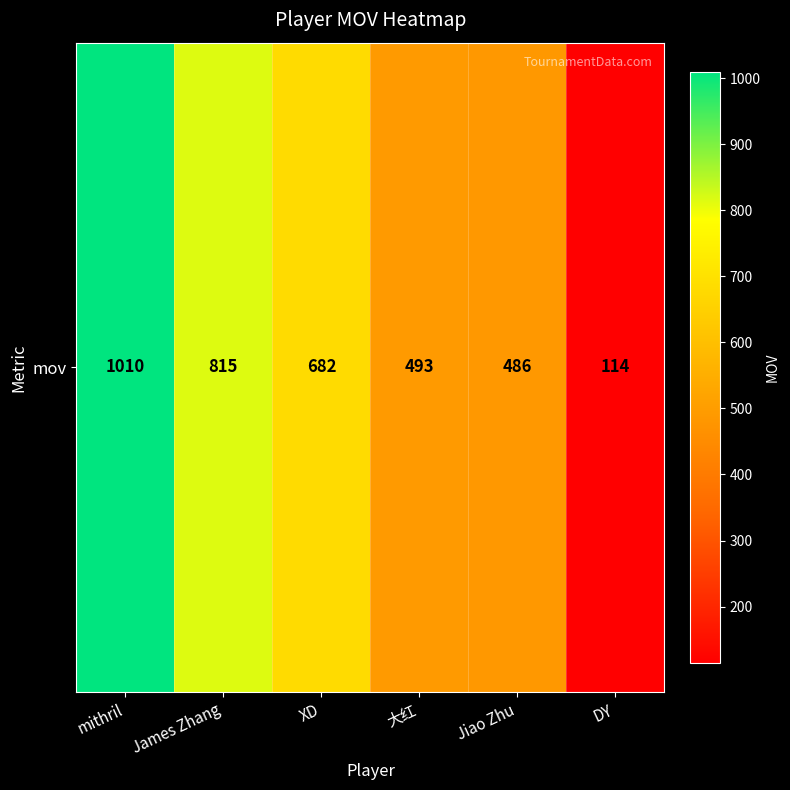

The value at James Zhang is 815. True or false?

True